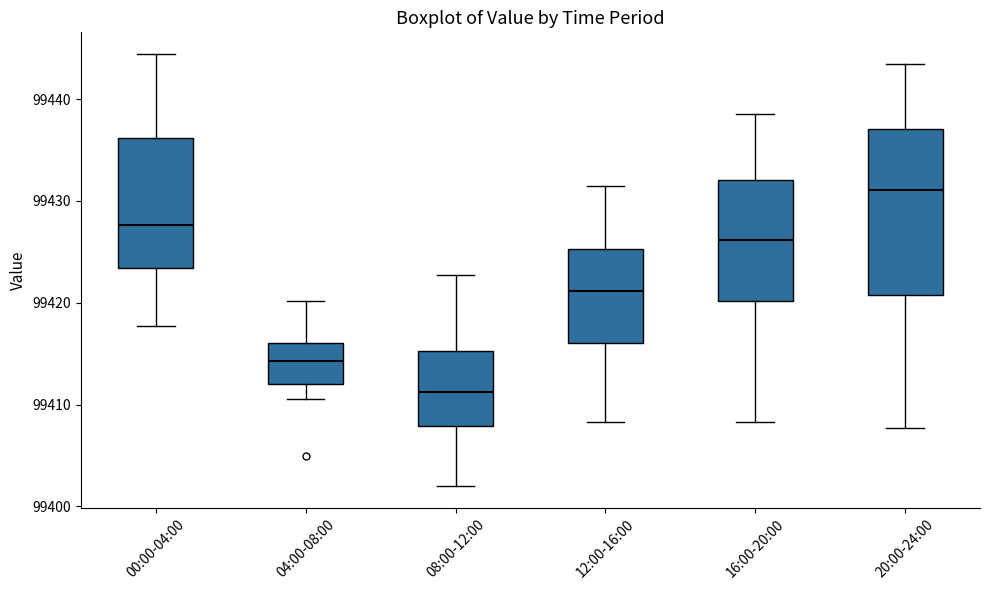

Which box has the highest median line?

20:00-24:00